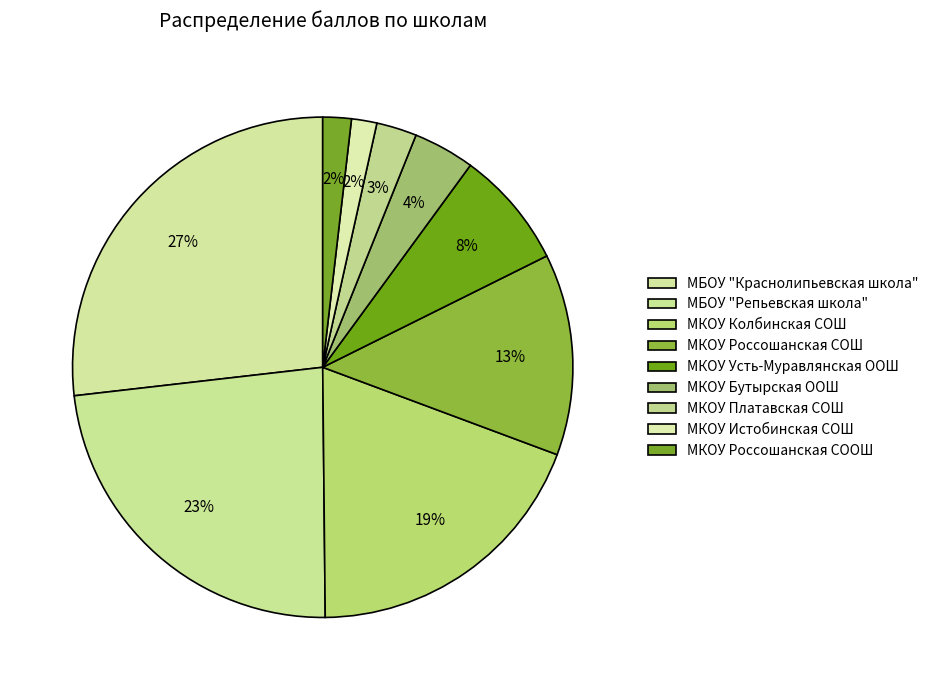

Which has a higher value, МБОУ "Краснолипьевская школа" or МКОУ Россошанская СОШ?

МБОУ "Краснолипьевская школа"